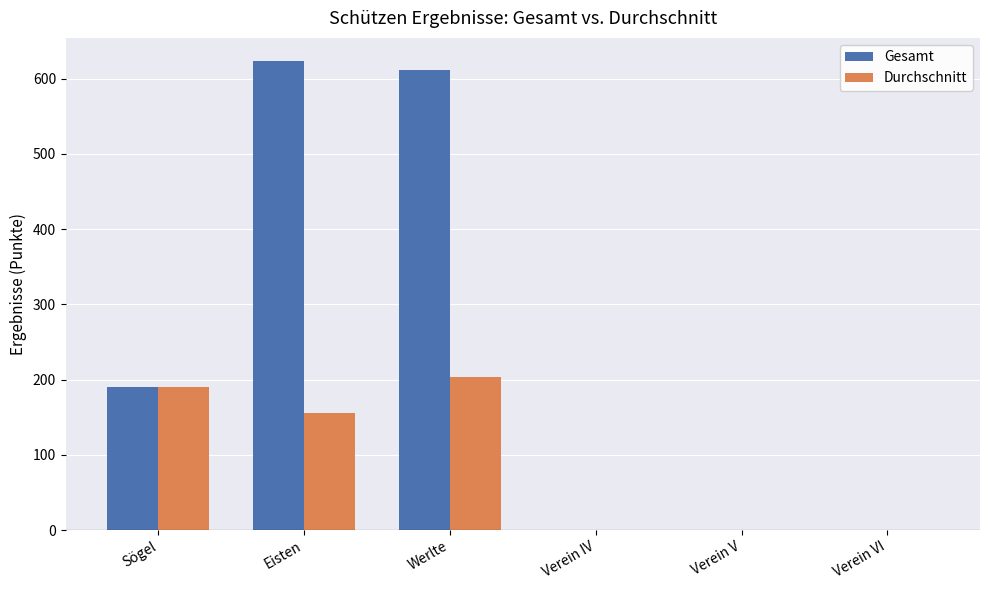

What are all the series names shown in the legend?

Gesamt, Durchschnitt